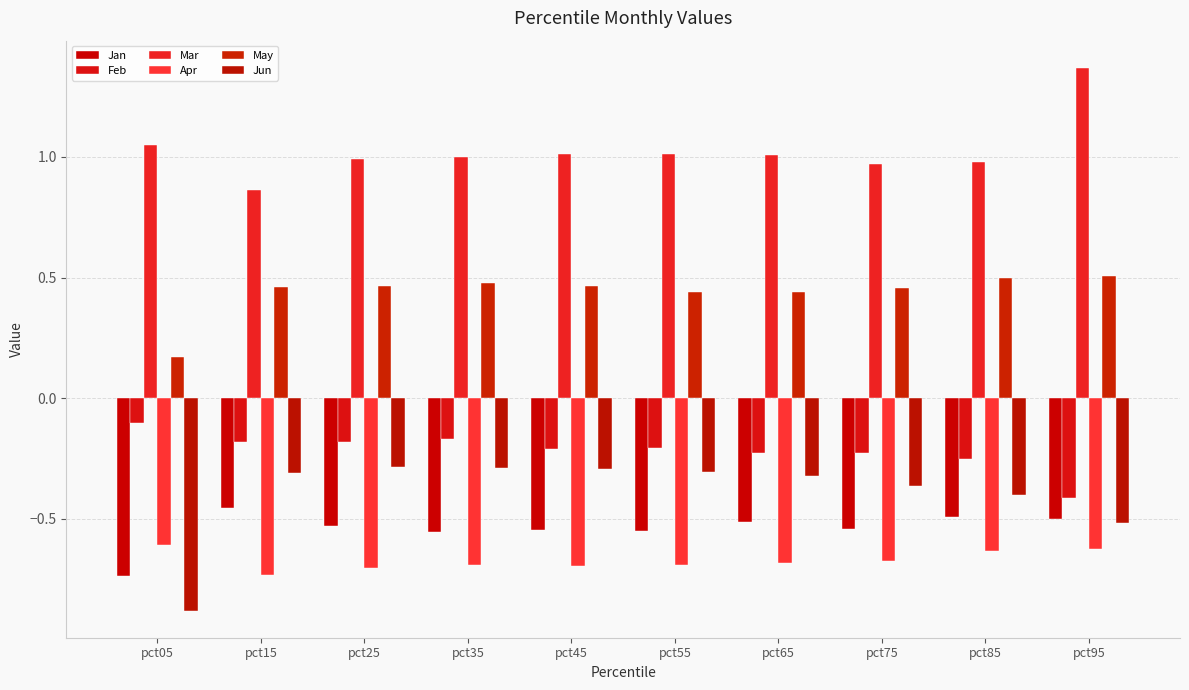

What are all the series names shown in the legend?

Jan, Feb, Mar, Apr, May, Jun